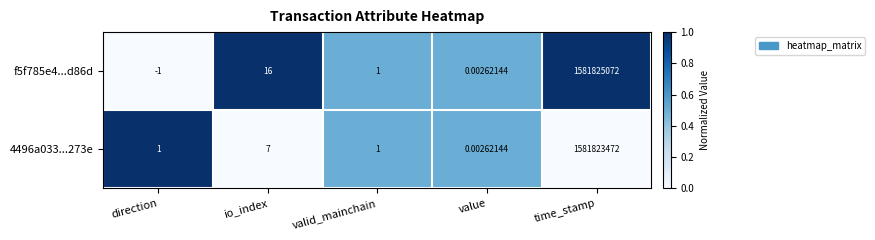

Which category has the highest value in the 4496a033...273e series?

time_stamp